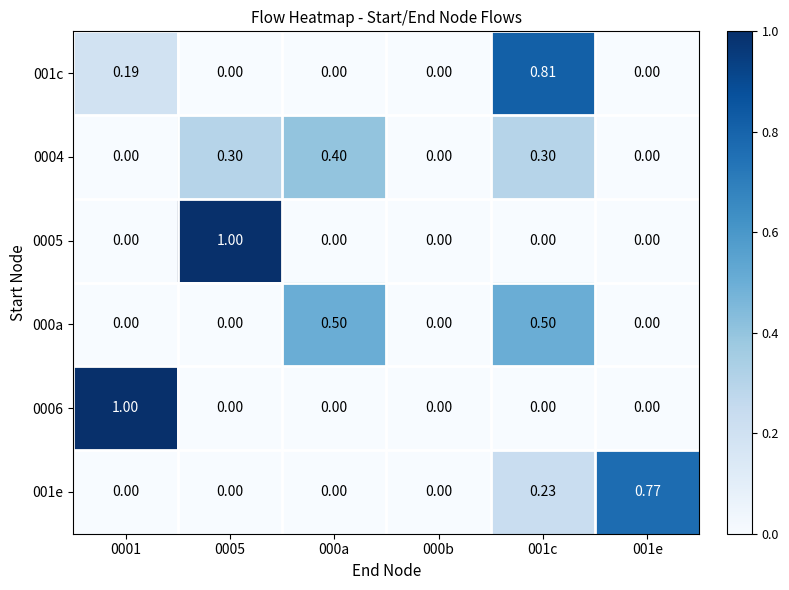

Is the value of 0006 at 001e greater than the value of 001c at 0001?

No